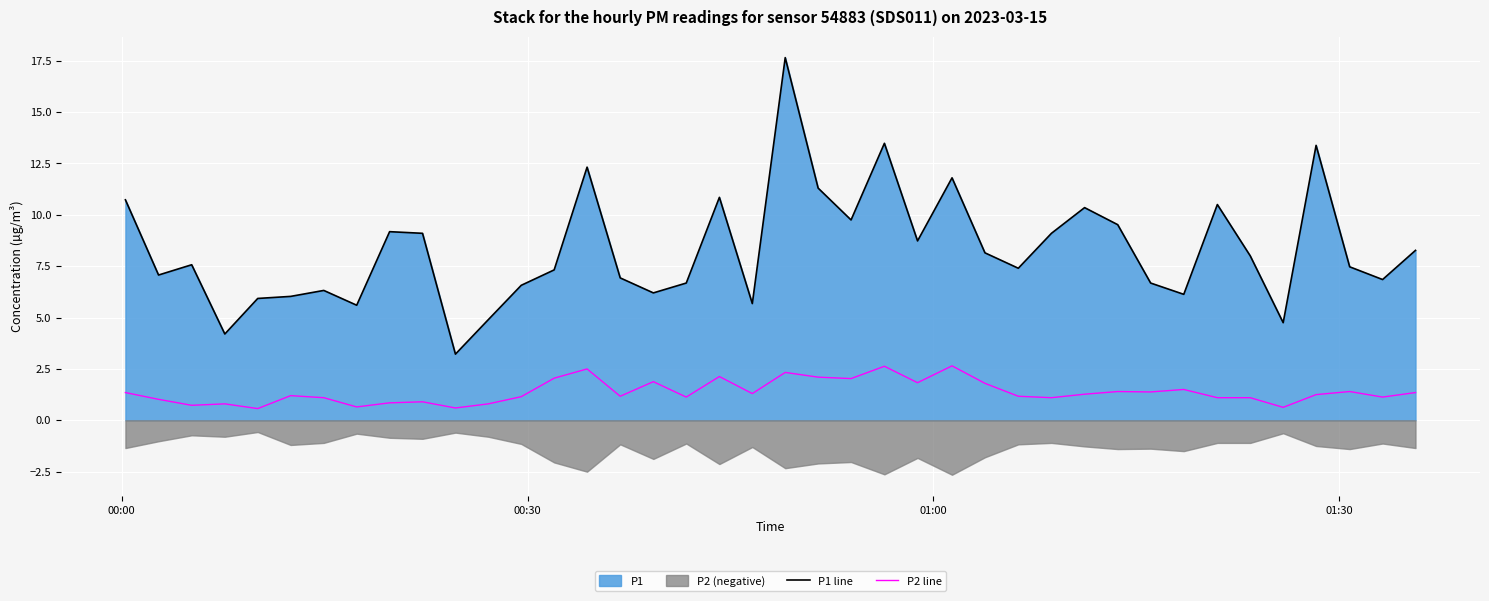

True or false: P1 line and P2 line intersect in this chart.

False